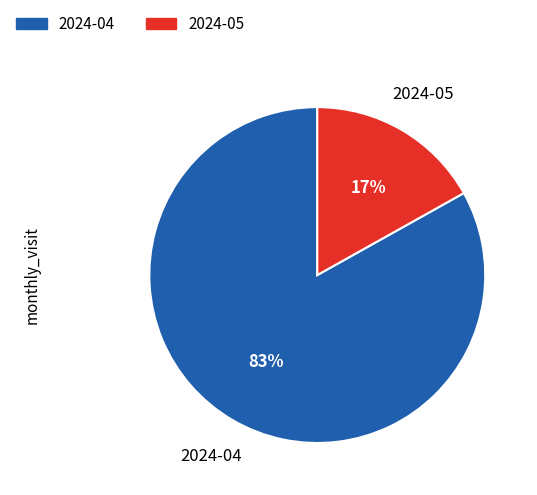

Which category has the biggest portion of the pie?

2024-04